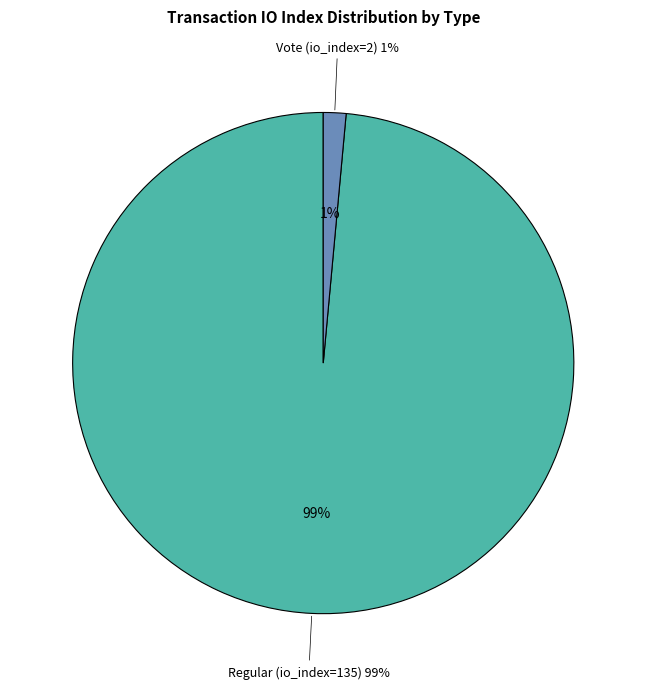

How many slices are in this pie chart?

2